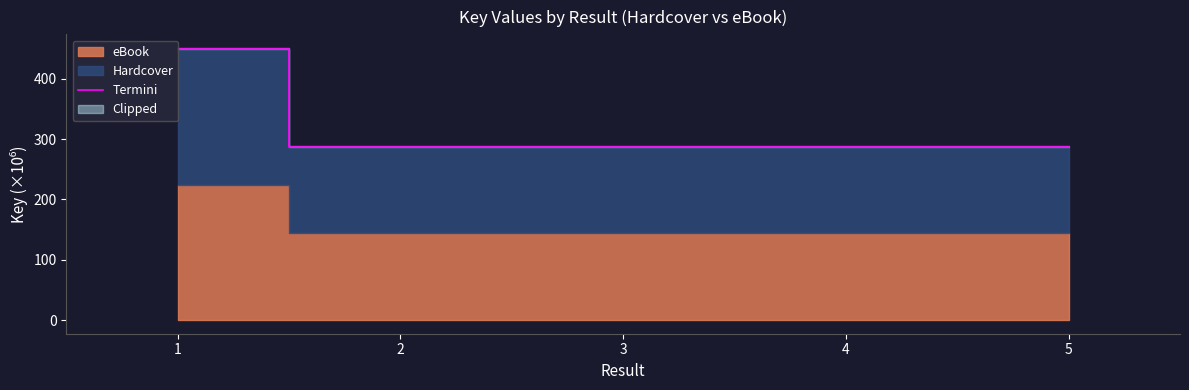

What is the minimum value shown in the chart?

287.1